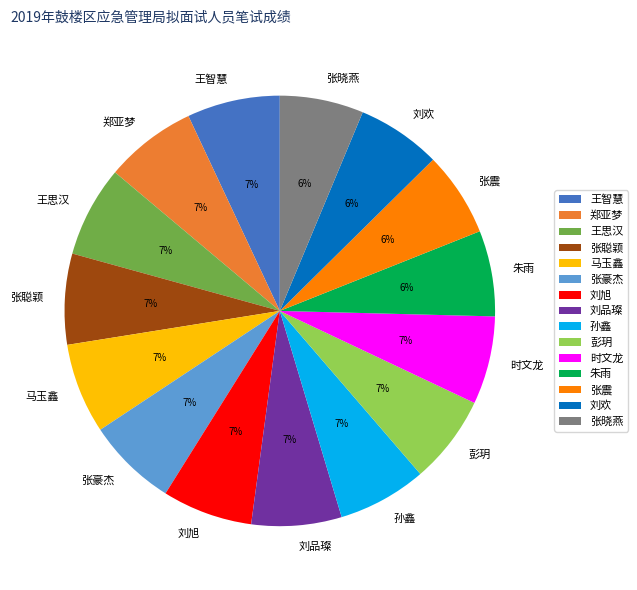

What is the ratio of the value at 张聪颖 to the value at 张豪杰?

1.0